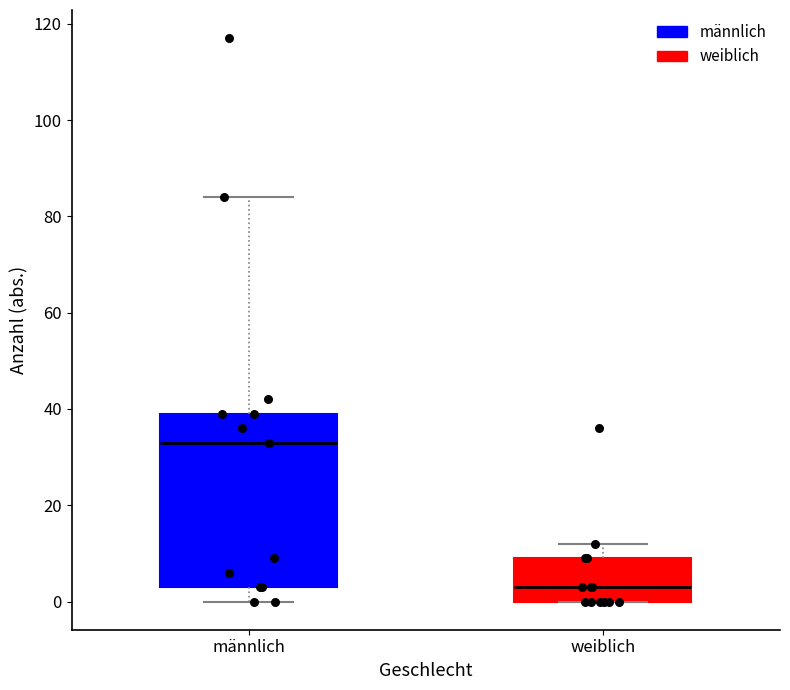

Where does the median line of the box for weiblich sit on the y-axis? The values are not printed on the chart, so give them approximately, as read against the axis.

4